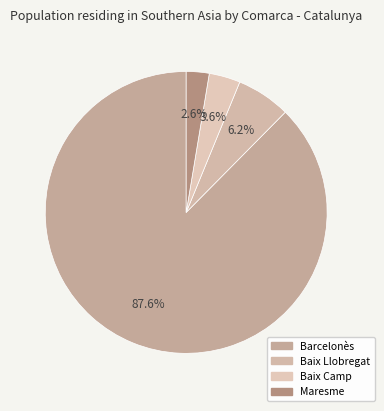

The Baix Llobregat slice represents 6% of the pie. True or false?

True